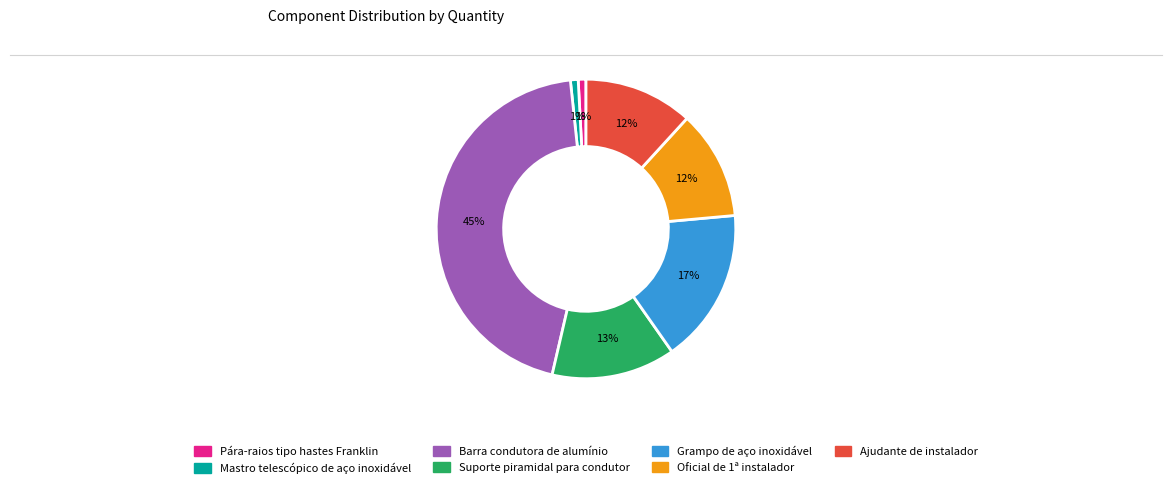

Does Grampo de aço inoxidável account for over 50% of the chart?

No